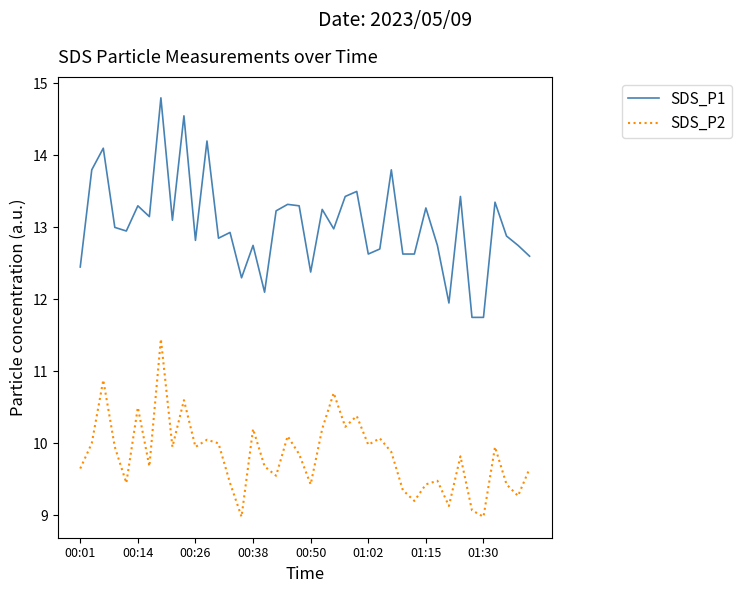

Which series has the largest total across all categories?

SDS_P1